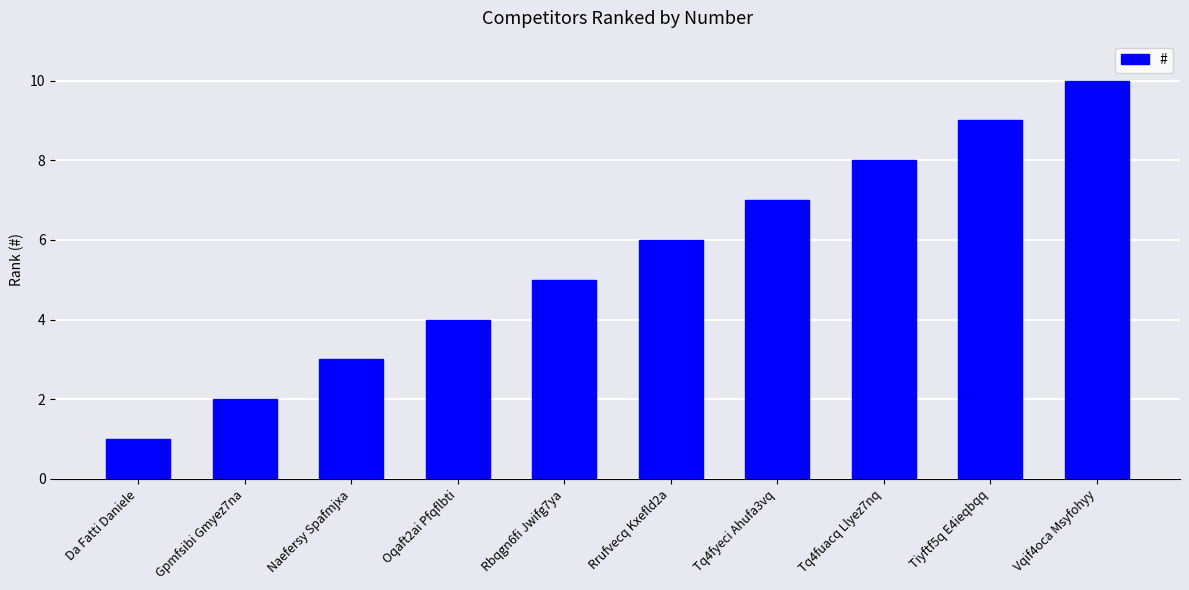

Between Gpmfsibi Gmyez7na and Naefersy Spafmjxa, which is larger?

Naefersy Spafmjxa